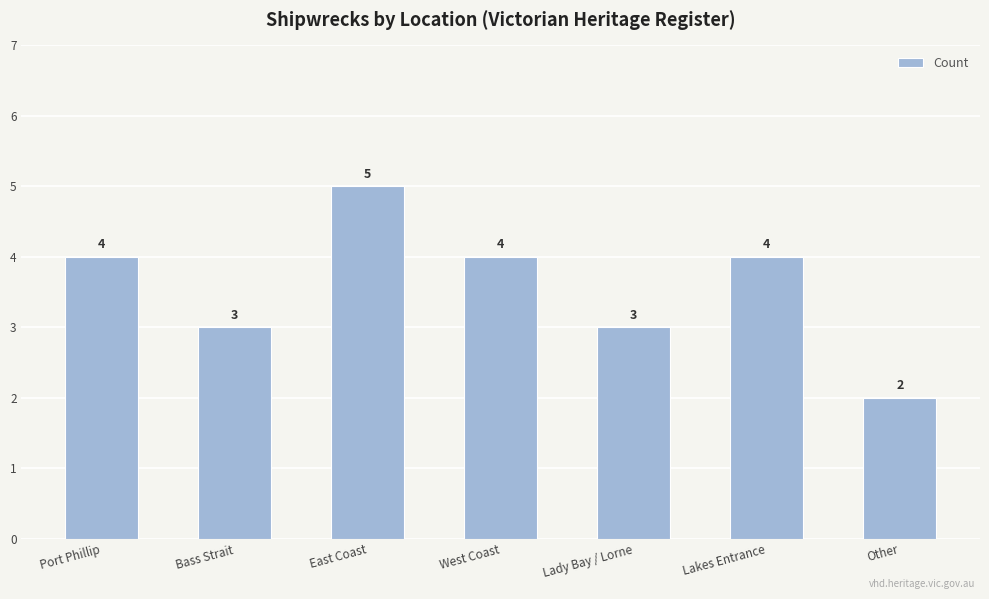

Count the number of data series in this chart.

1